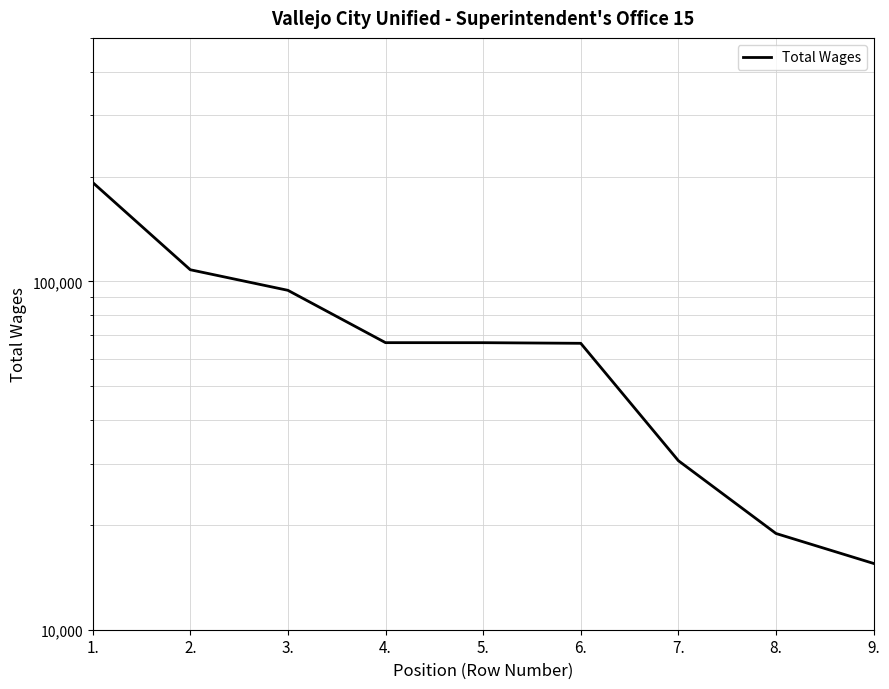

What is the difference between the second highest and minimum values?

92492.0